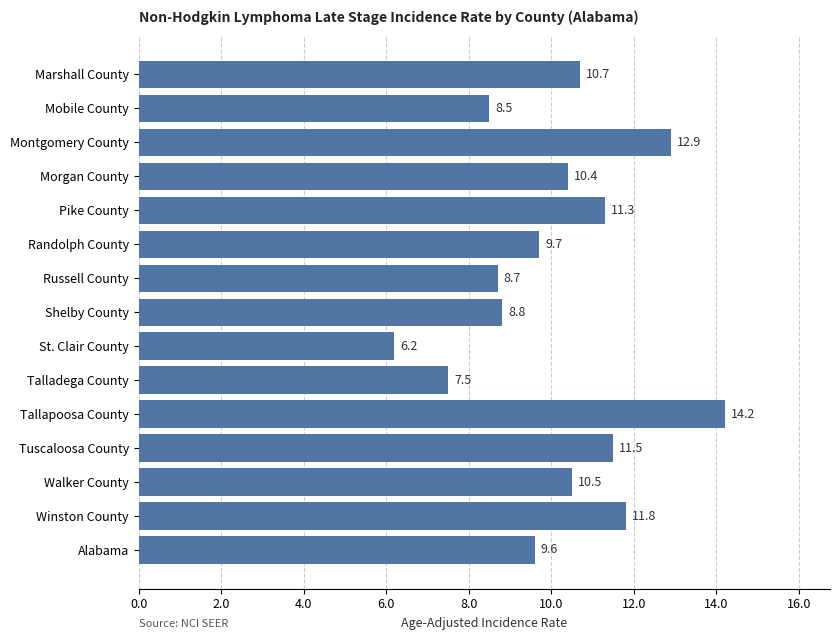

List the labels in order of value, smallest first.

St. Clair County, Talladega County, Mobile County, Russell County, Shelby County, Alabama, Randolph County, Morgan County, Walker County, Marshall County, Pike County, Tuscaloosa County, Winston County, Montgomery County, Tallapoosa County